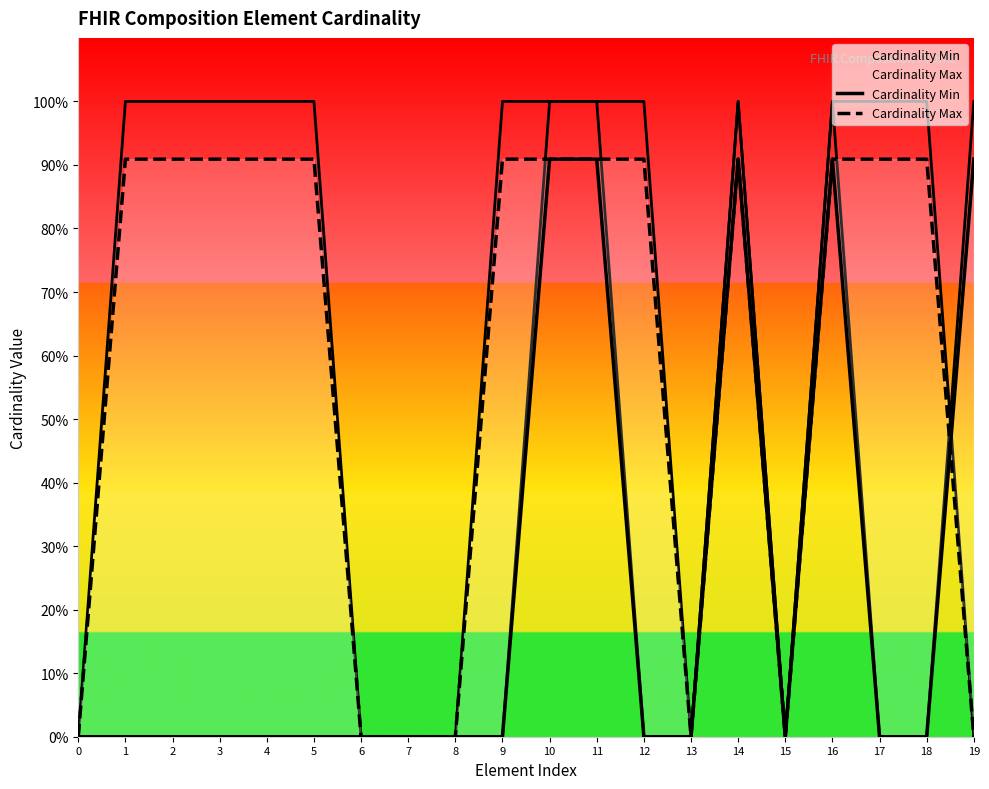

Between which two adjacent categories do Cardinality Max and Cardinality Min first intersect?

18 and 19